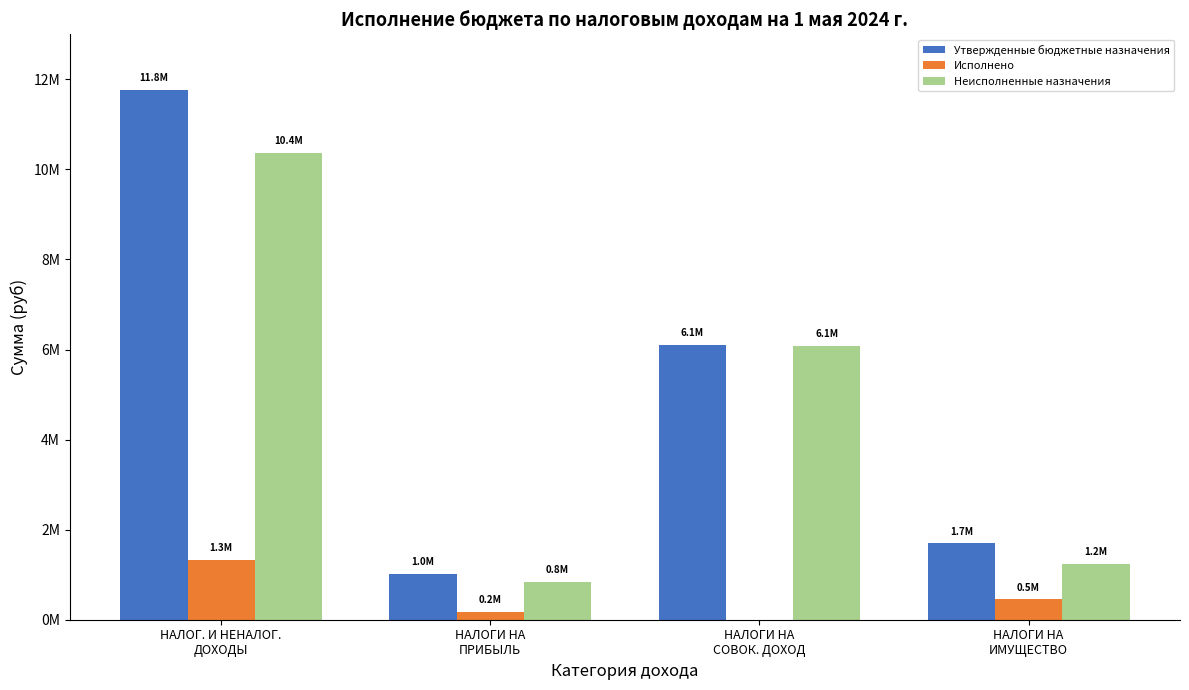

What is the difference between the Утвержденные бюджетные назначения values at НАЛОГ. И НЕНАЛОГ.
ДОХОДЫ and НАЛОГИ НА
ИМУЩЕСТВО?

10067500.0